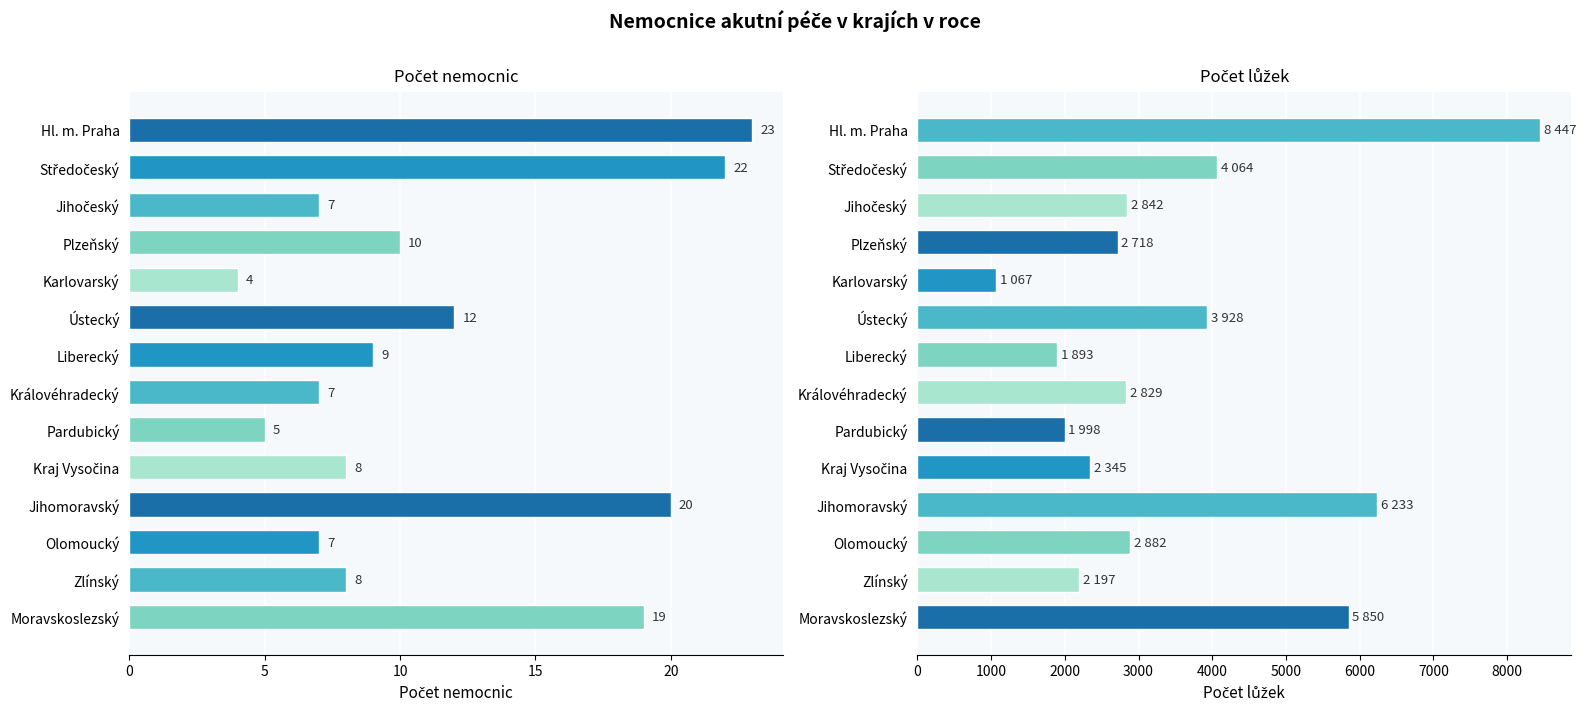

Rank the series at Jihomoravský from lowest to highest value.

Počet nemocnic, Počet lůžek